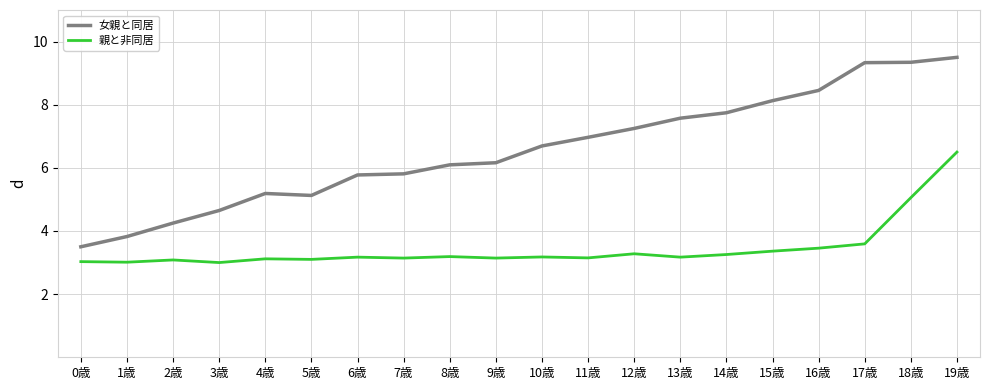

What is the minimum value for 親と非同居?

3.0